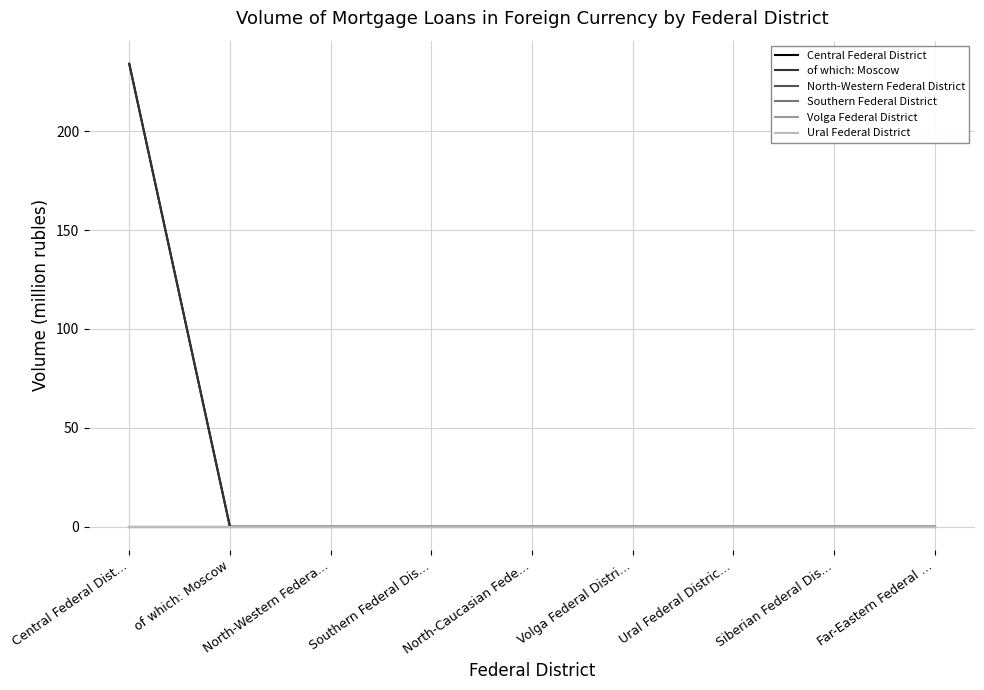

Is this an area chart (filled region under the line)?

No